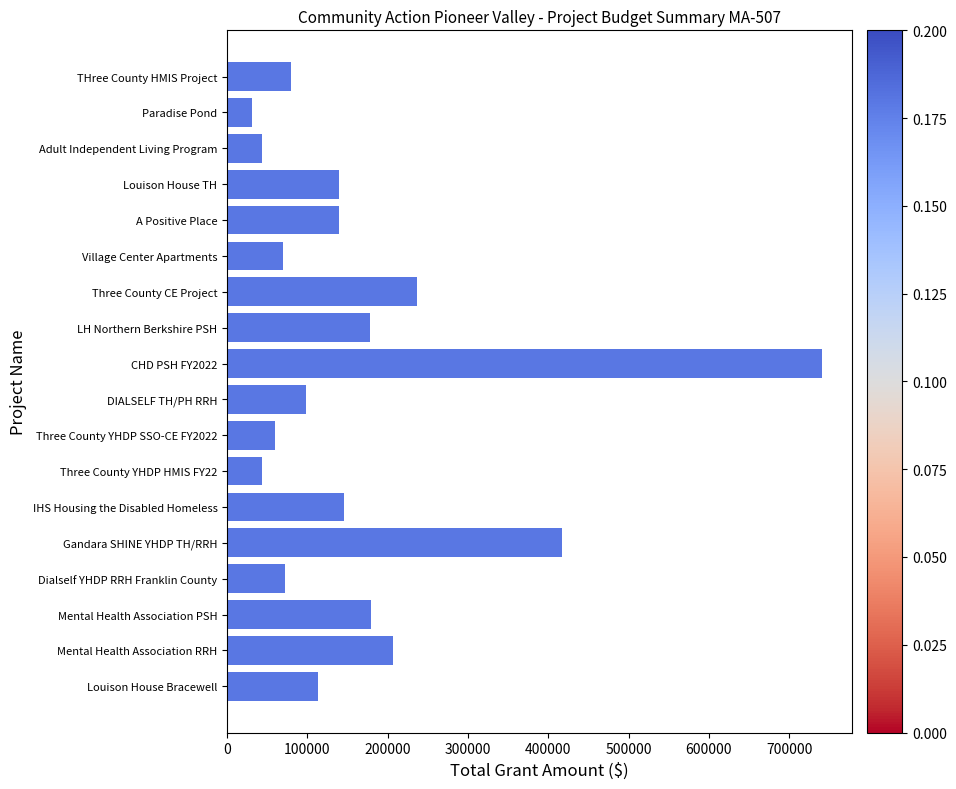

At which label is the value closest to 385825?

Gandara SHINE YHDP TH/RRH